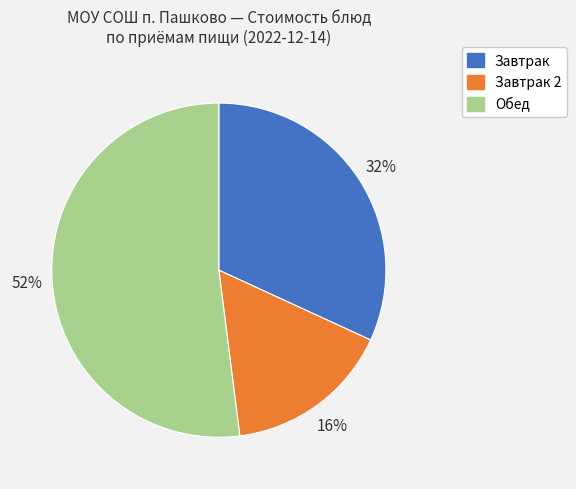

Is there a majority slice in this chart?

Yes